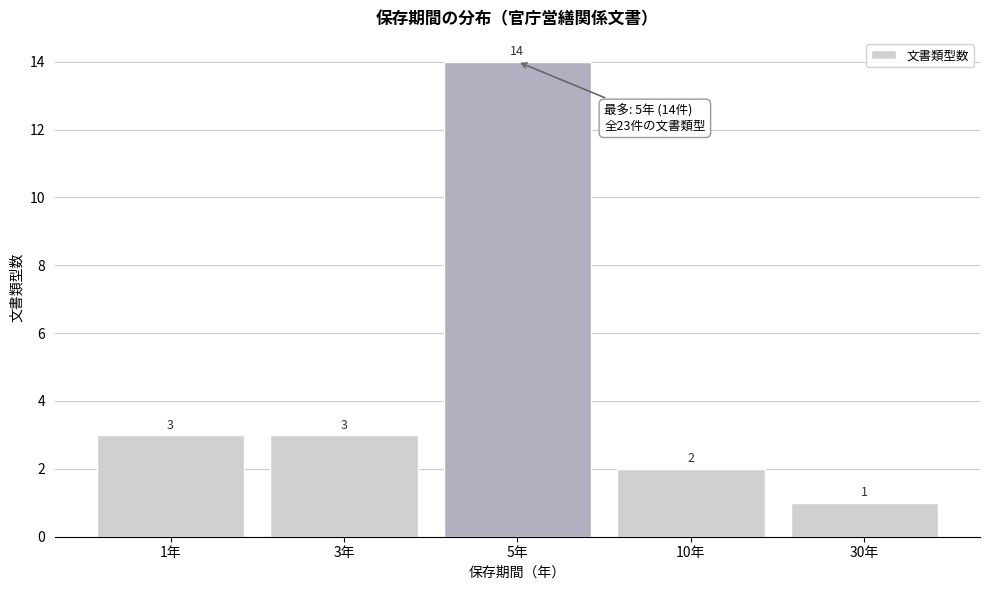

Reading left to right, extract all data points from this chart.

1年=3	3年=3	5年=14	10年=2	30年=1